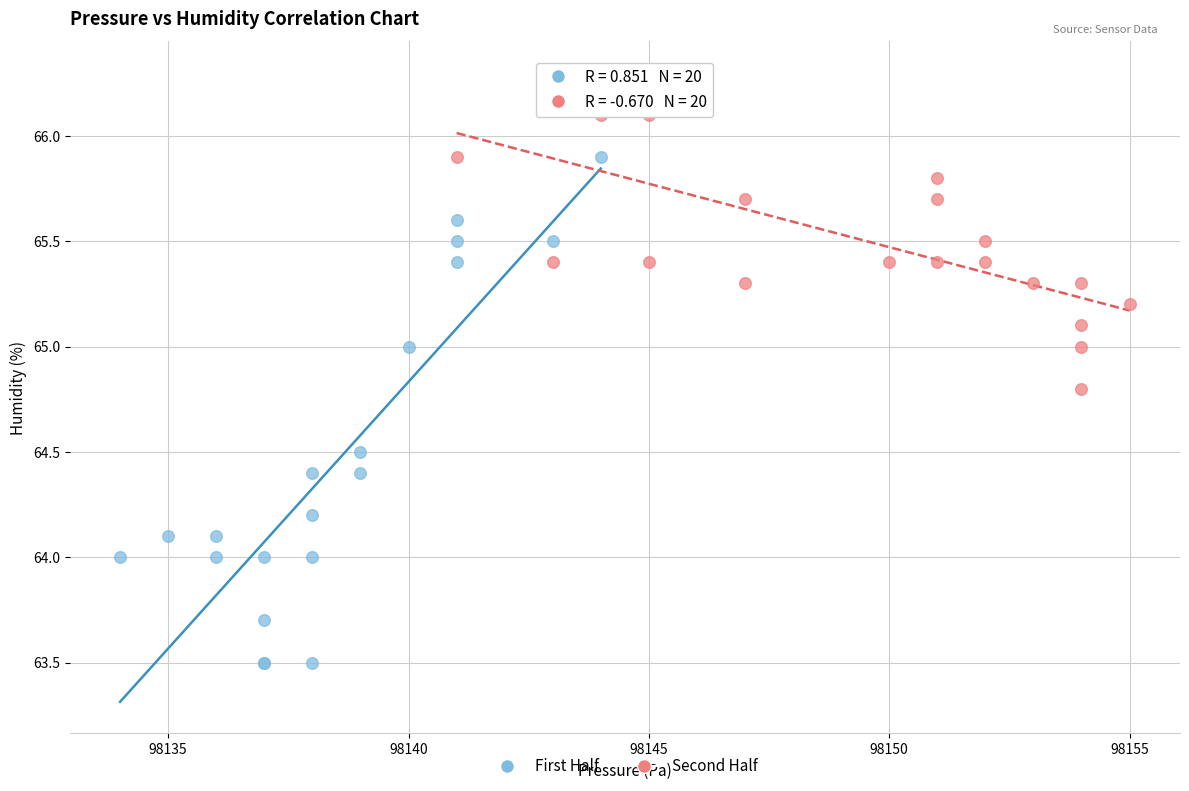

Which series contains the lowest Y value?

First Half